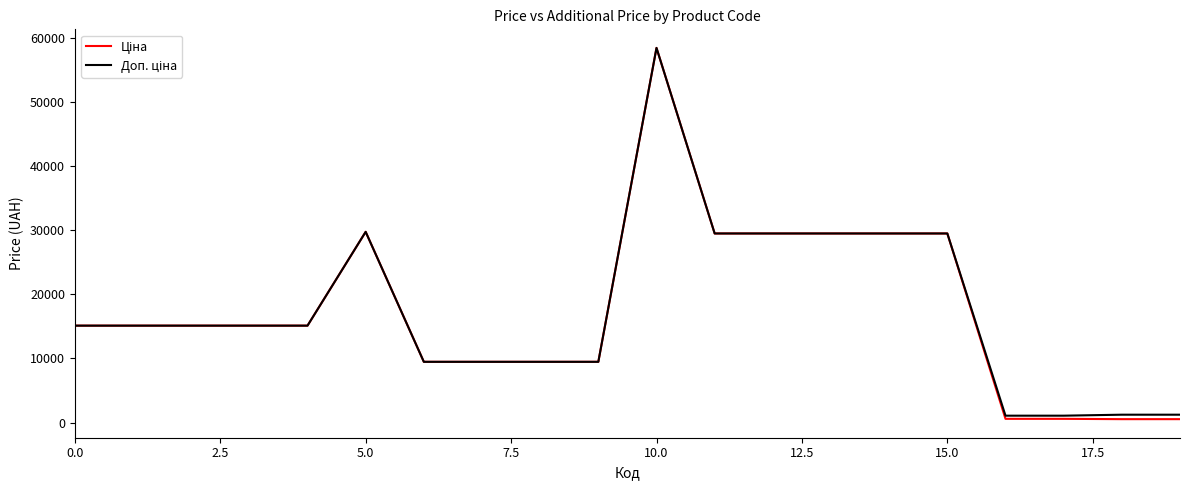

How many lines are shown in the chart?

2